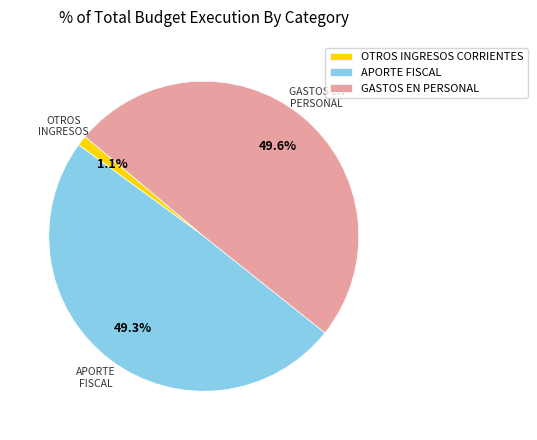

To the nearest percent, what portion does GASTOS EN PERSONAL represent?

50%